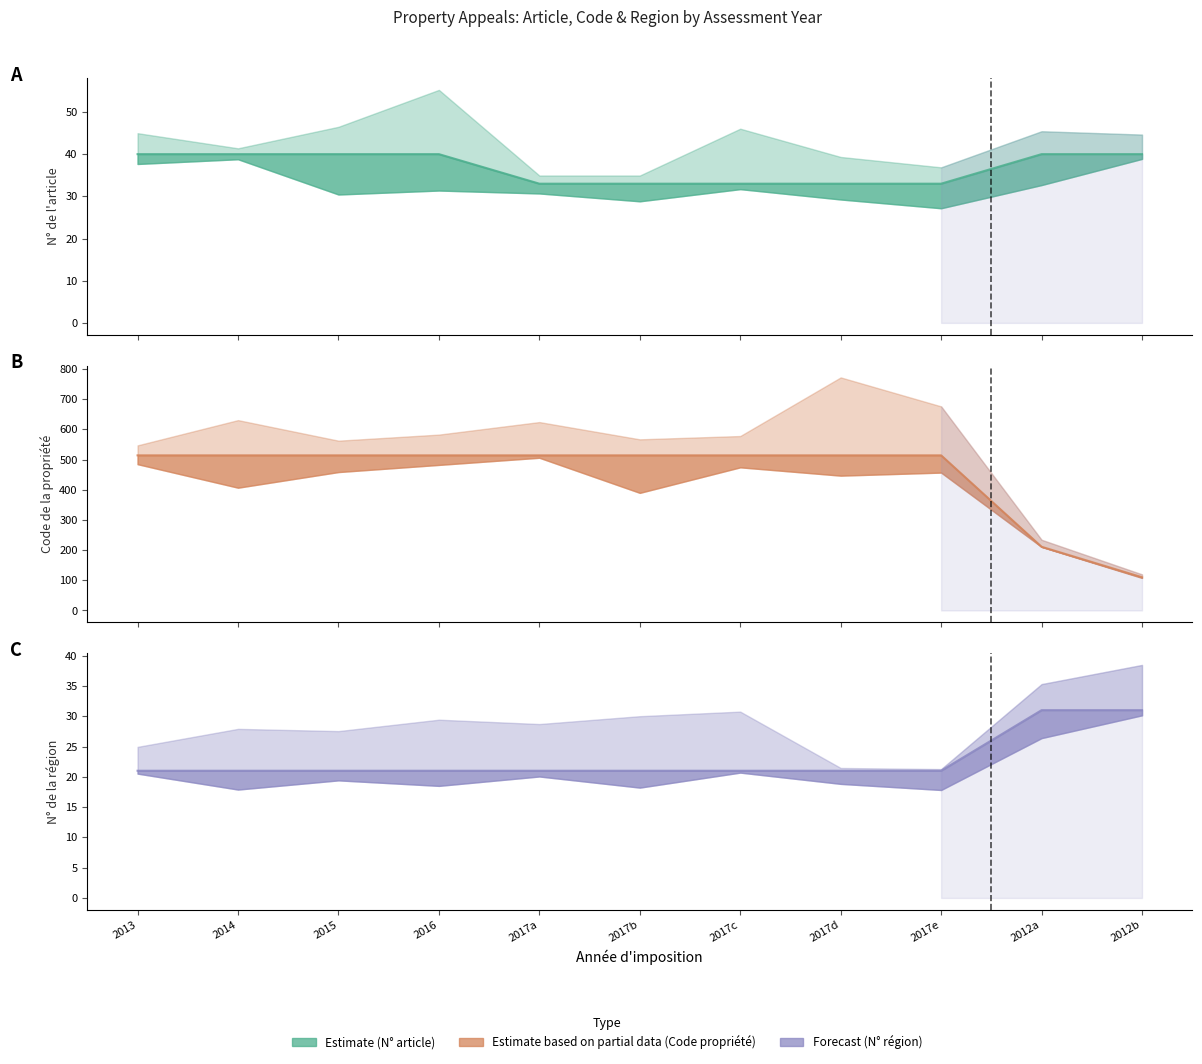

The N_article series shows 40 at 2013. True or false?

True